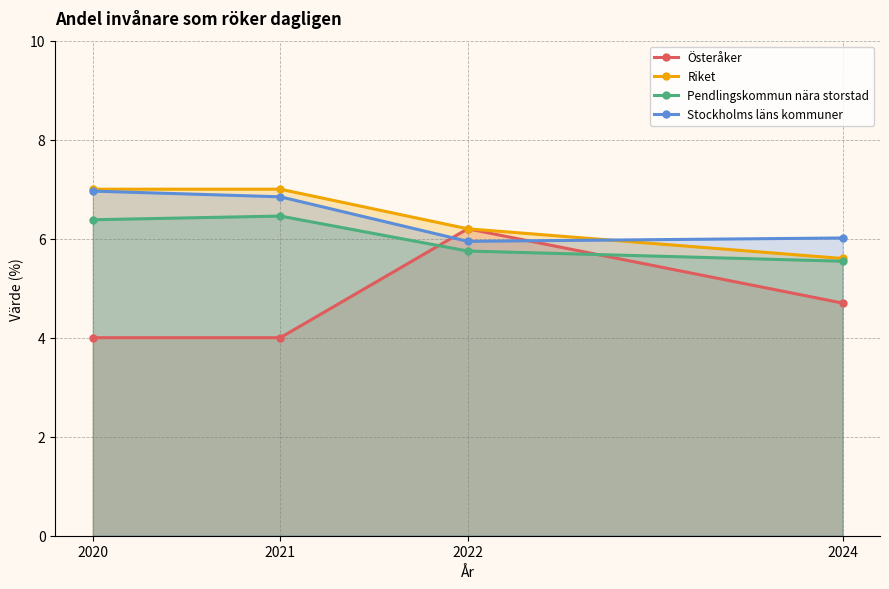

Is the value of Stockholms läns kommuner at 2022 greater than the value of Österåker at 2021?

Yes